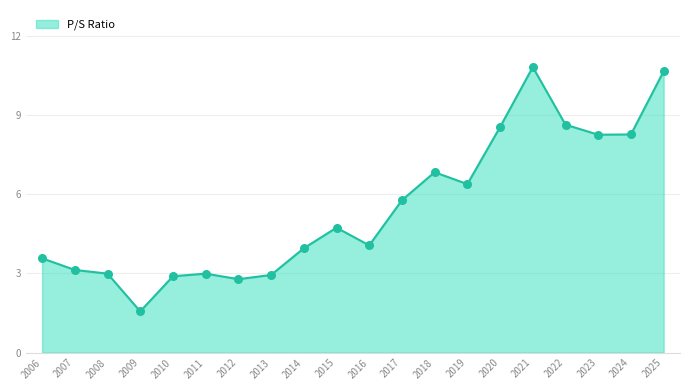

Approximately how many times larger is the value at 2009 compared to 2017?

0.3